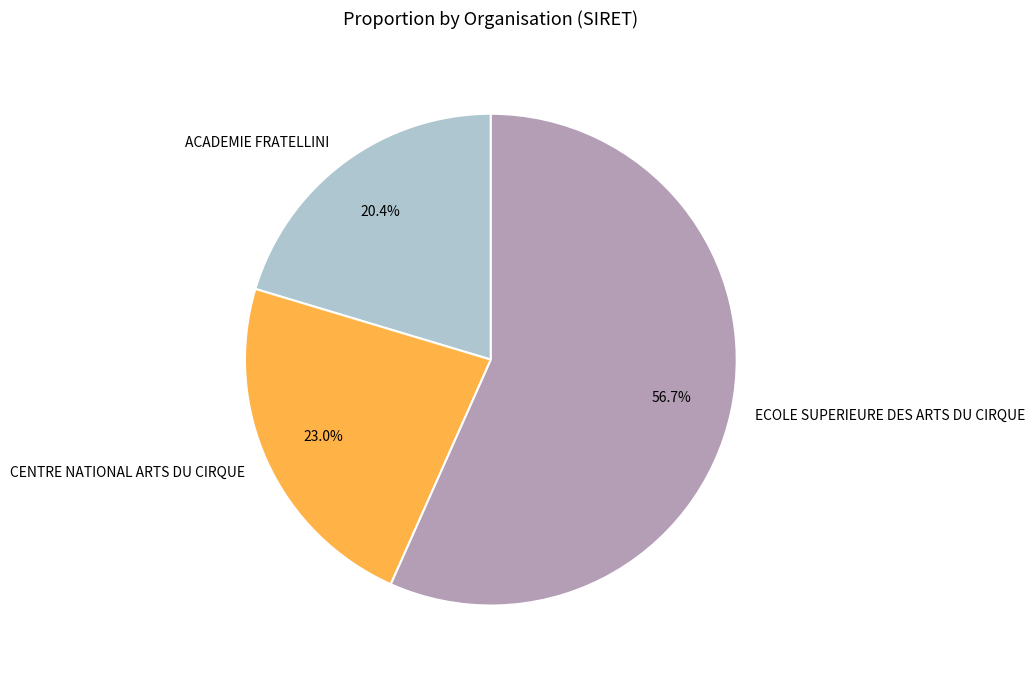

How many segments does this pie chart have?

3